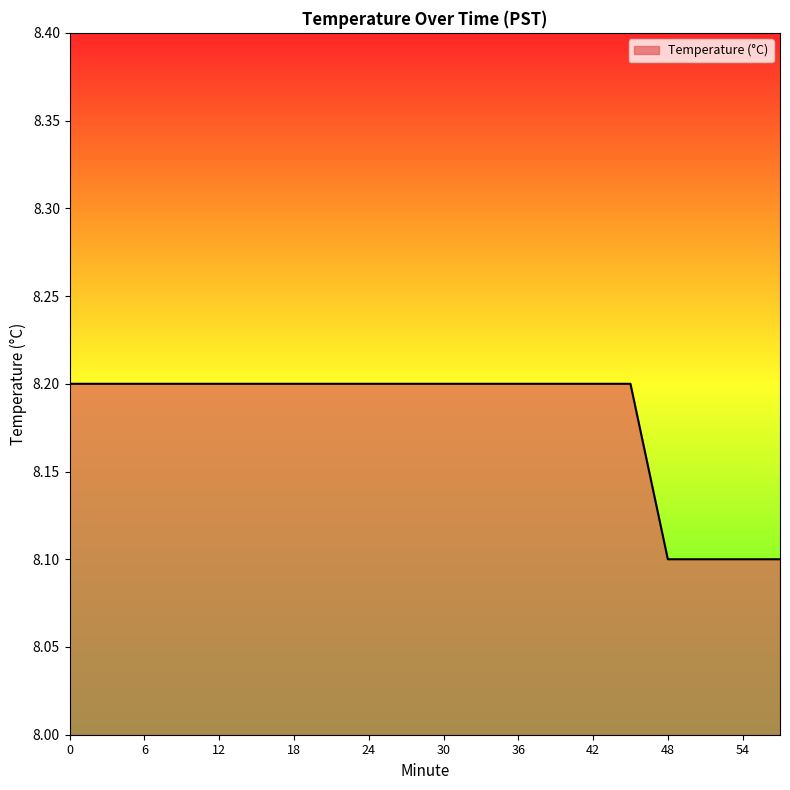

How many values are between 8 and 9?

20